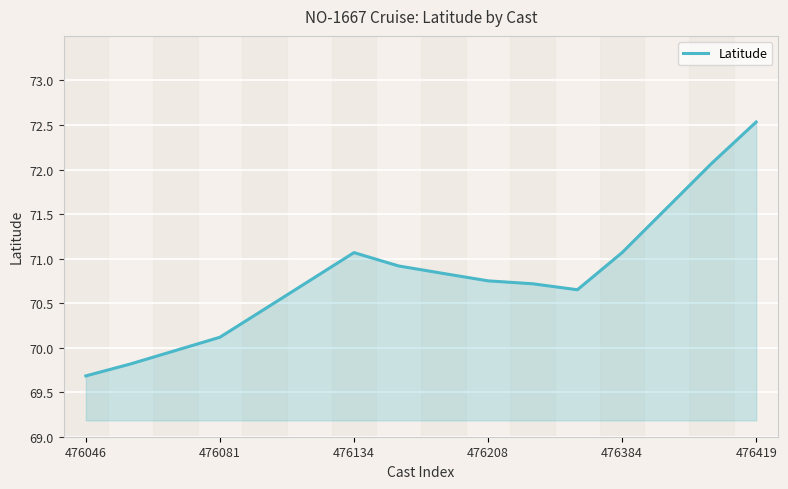

How many lines are shown in the chart?

1